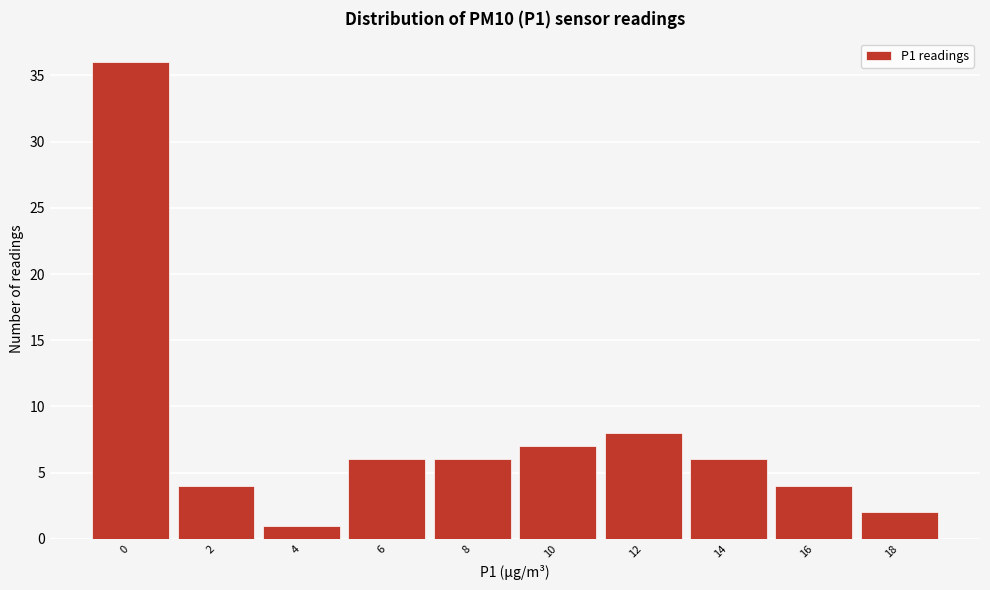

Reading left to right, extract all data points from this chart.

36	4	1	6	6	7	8	6	4	2